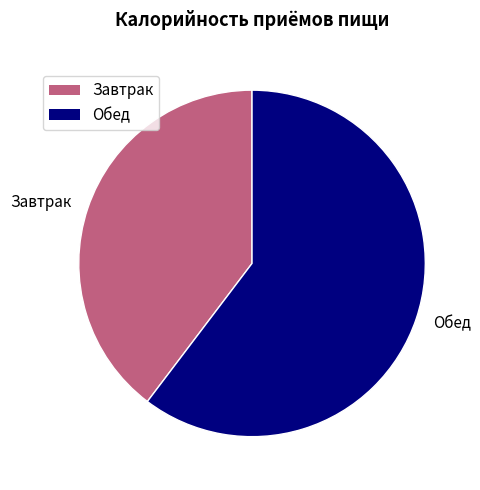

Combined, do Завтрак and Обед account for over 50%?

Yes